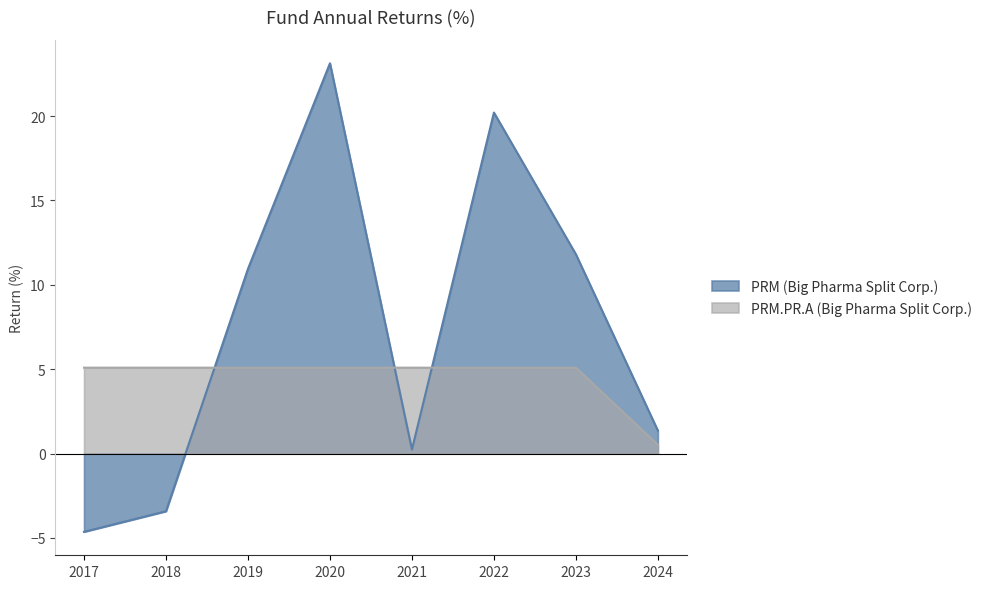

At which label is PRM.PR.A (Big Pharma Split Corp.) closest to 2?

2024